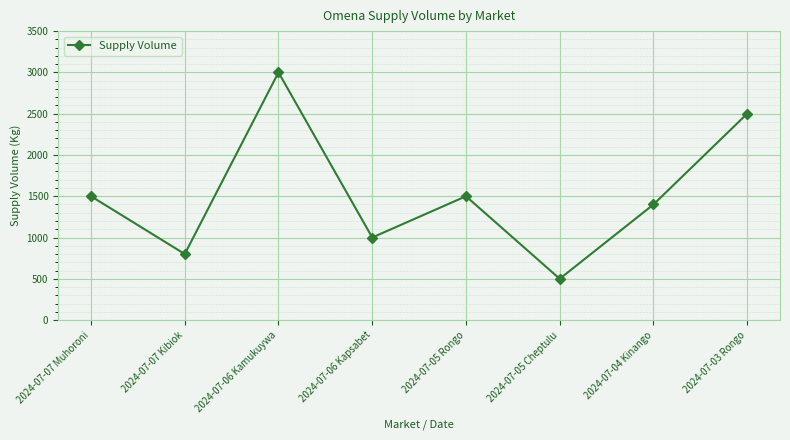

What is the value of the 3rd point from the left?

3000